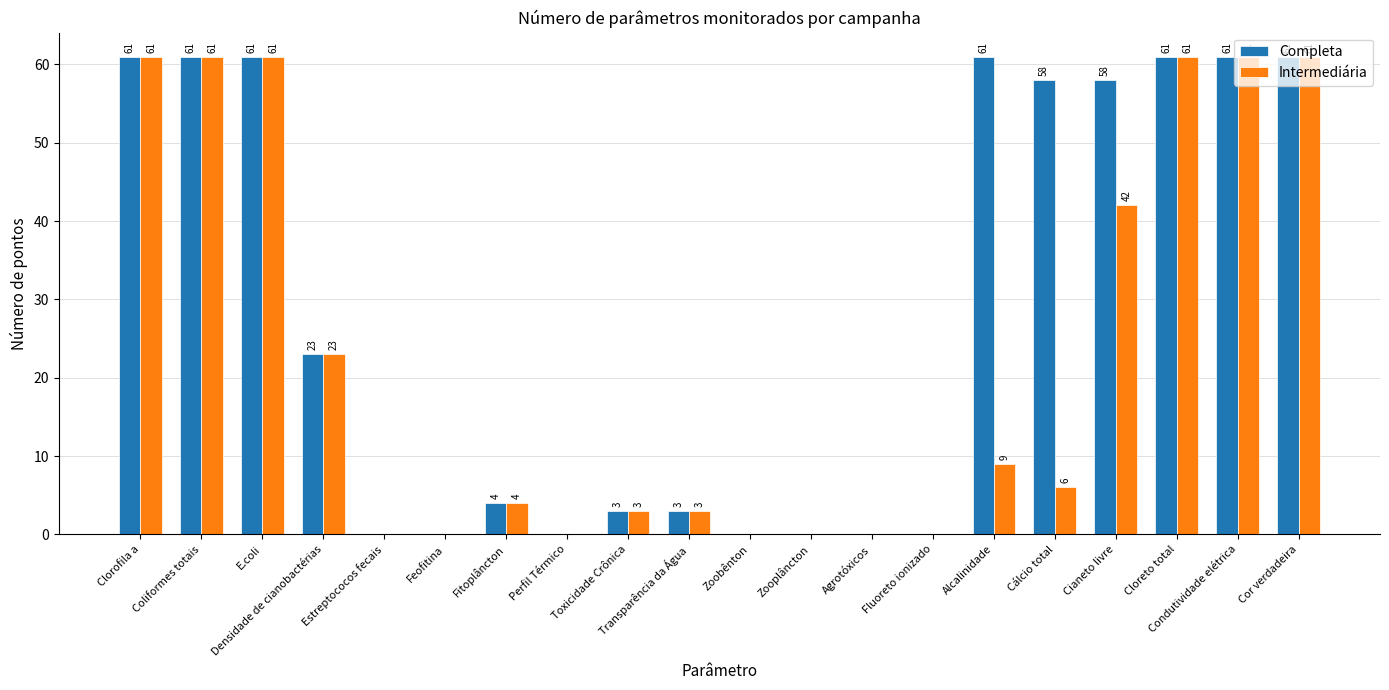

What is the total value across all series at E.coli?

122